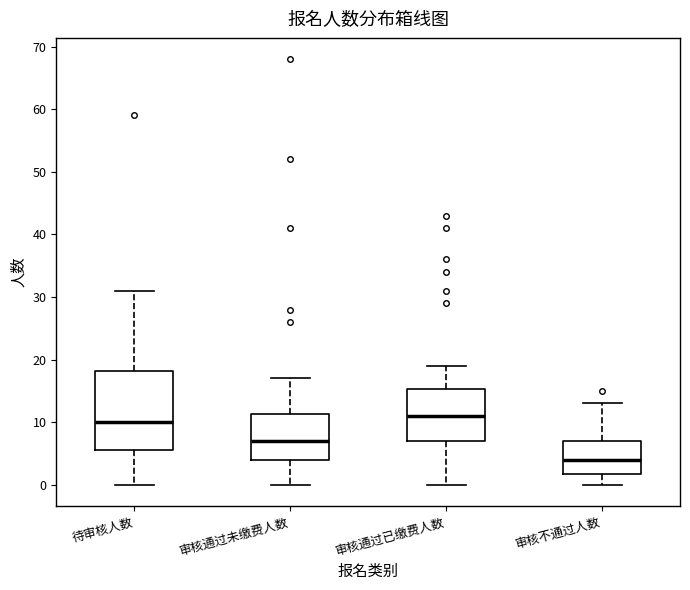

Which box has the lowest median line?

审核不通过人数